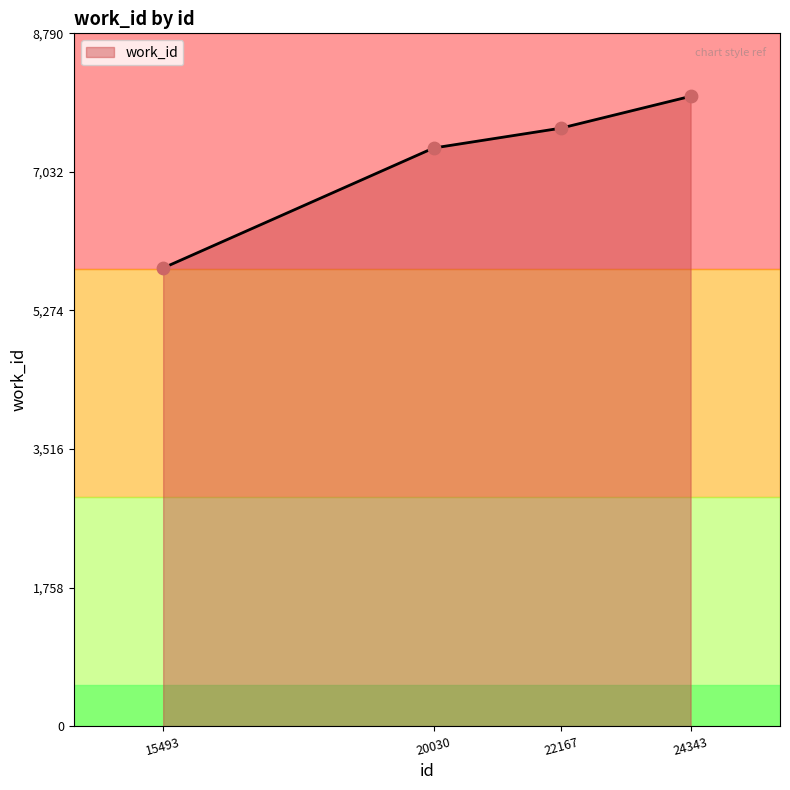

Approximately how many times larger is the value at 15493 compared to 22167?

0.8